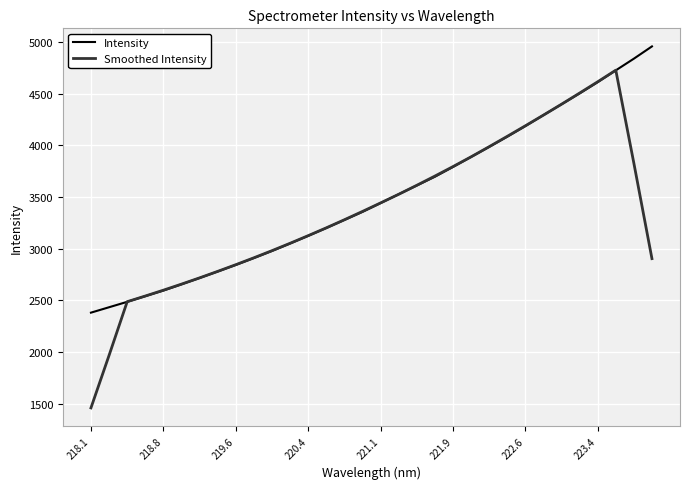

Which series has the widest spread of values?

Smoothed Intensity